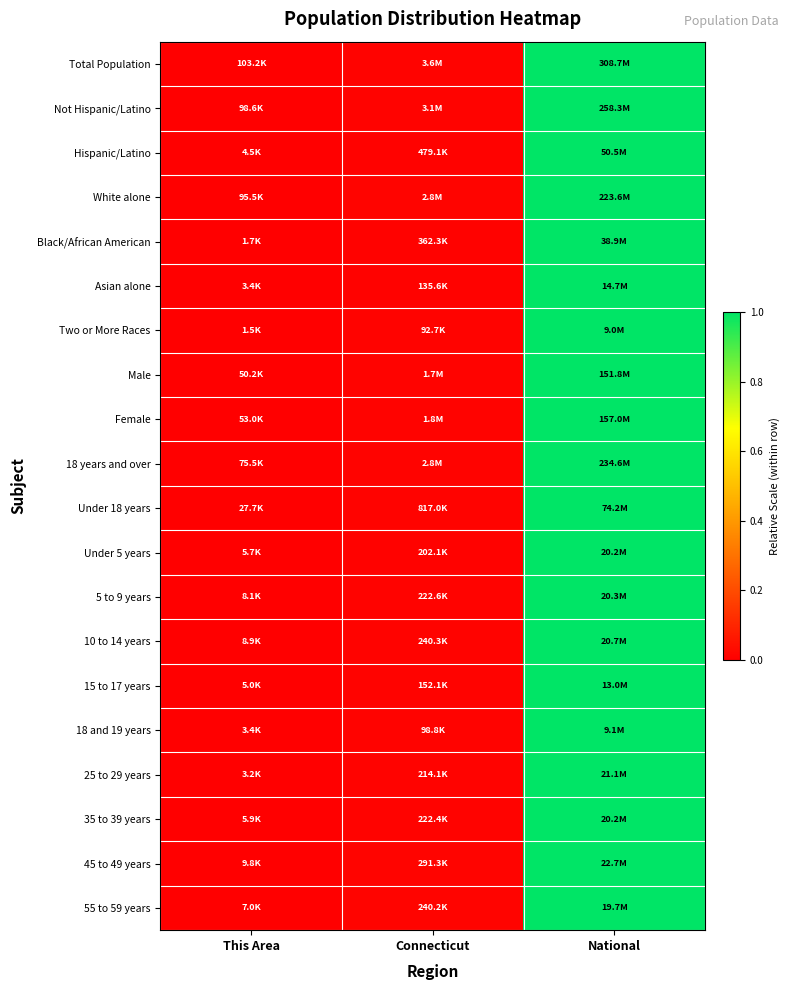

Between National and Connecticut, which is larger?

National